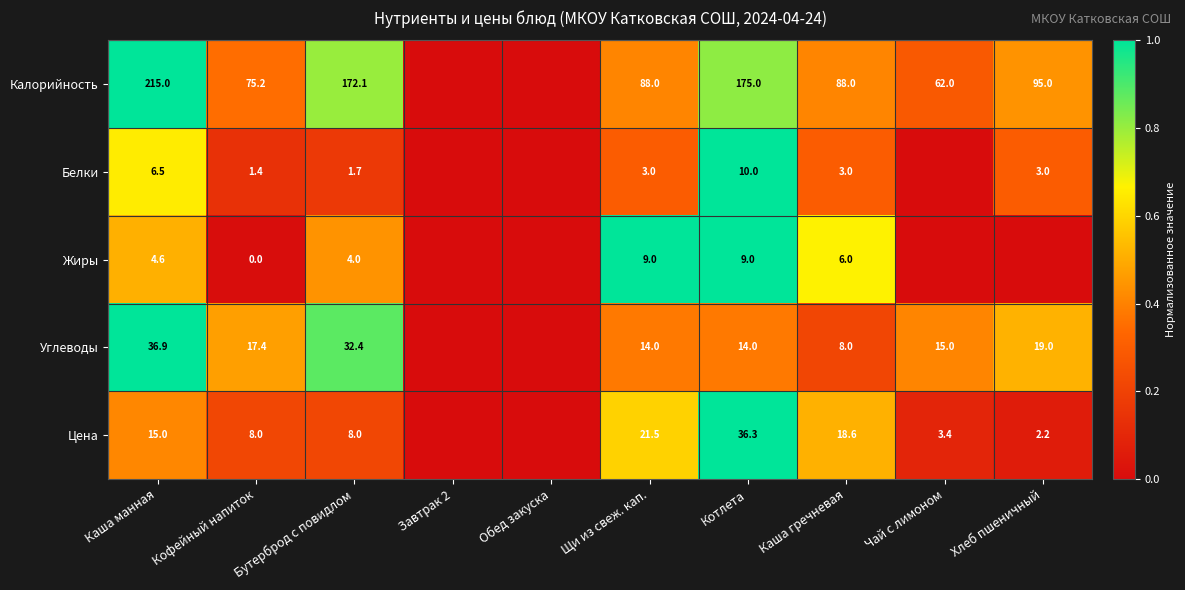

True or false: Цена has a value of 5.5 at Чай с лимоном.

False